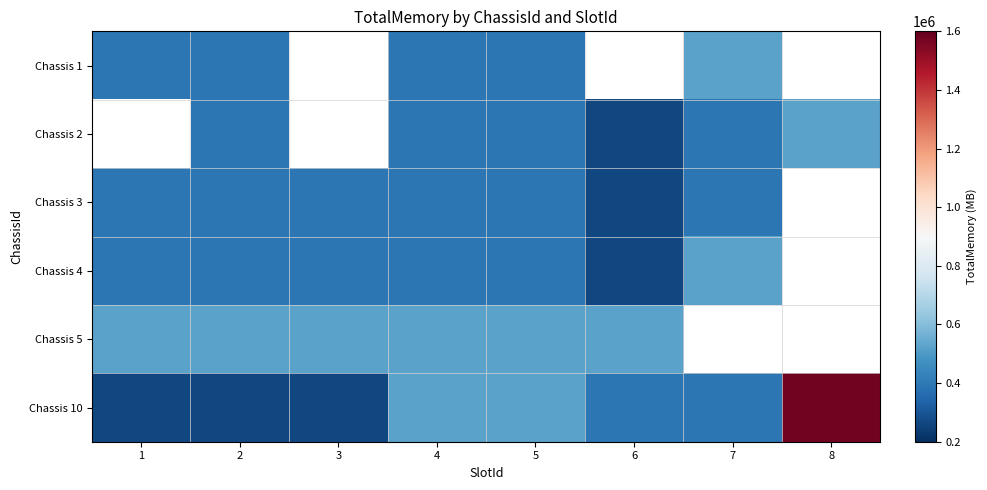

Is it true that Chassis 4 equals 393216.0 at 3?

True